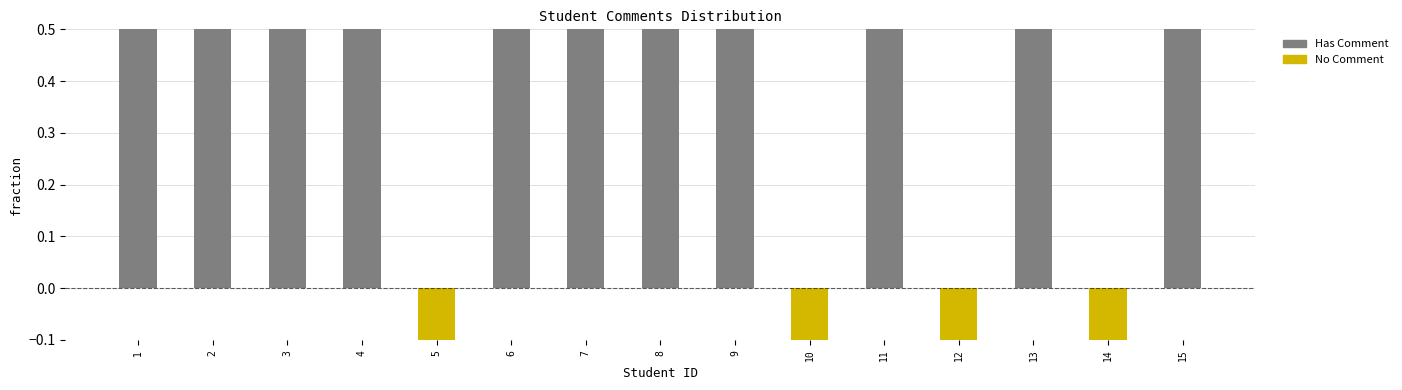

List the labels in order of No Comment value, largest first.

1, 2, 3, 4, 6, 7, 8, 9, 11, 13, 15, 5, 10, 12, 14